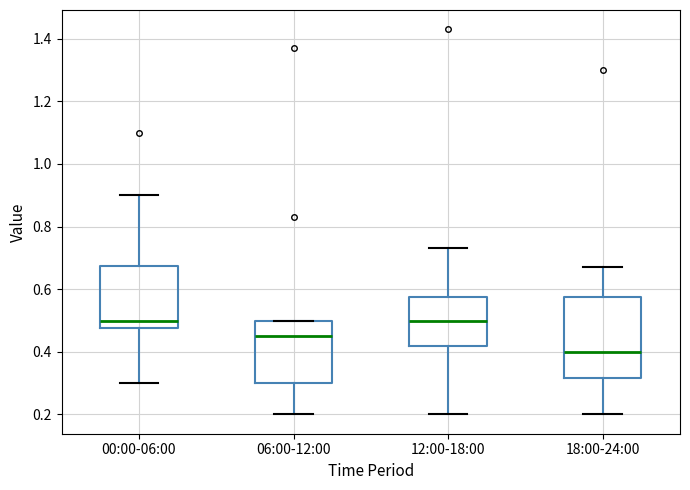

Which box's median line is the lowest?

18:00-24:00